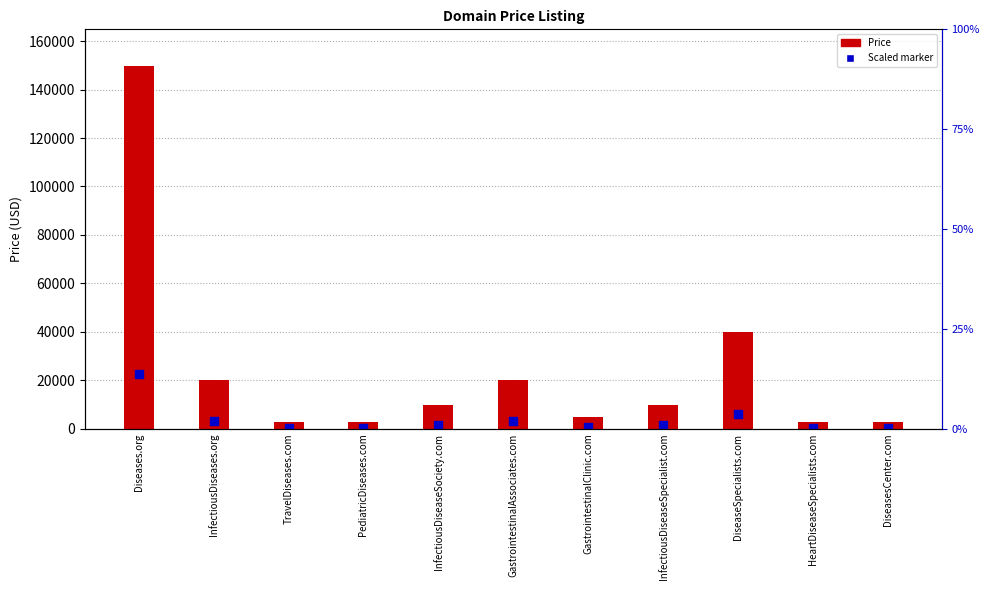

Which series has the largest Y range (max minus min)?

Price